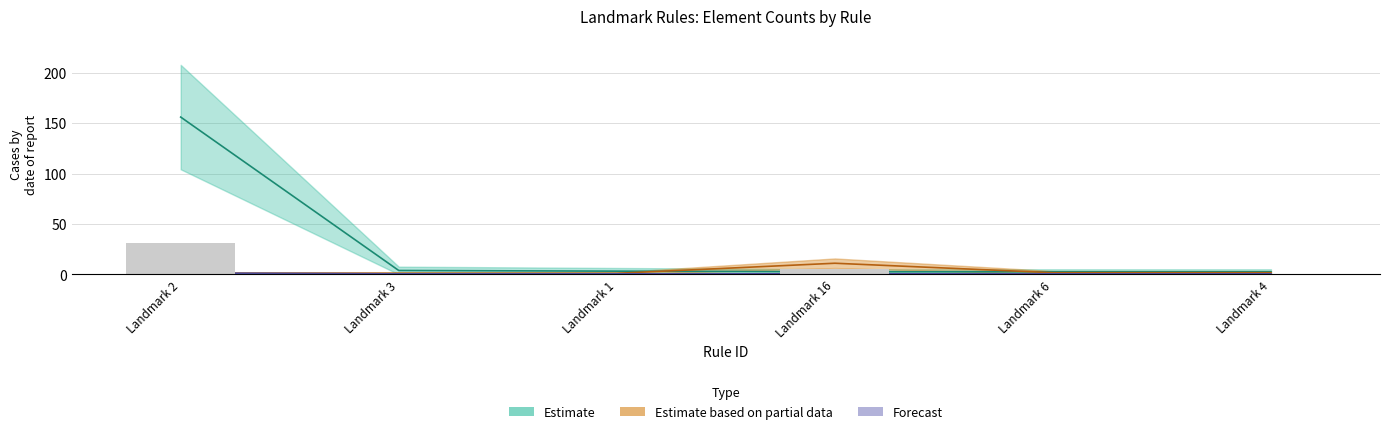

What is the label of the 2nd bar from the right?

Landmark 6